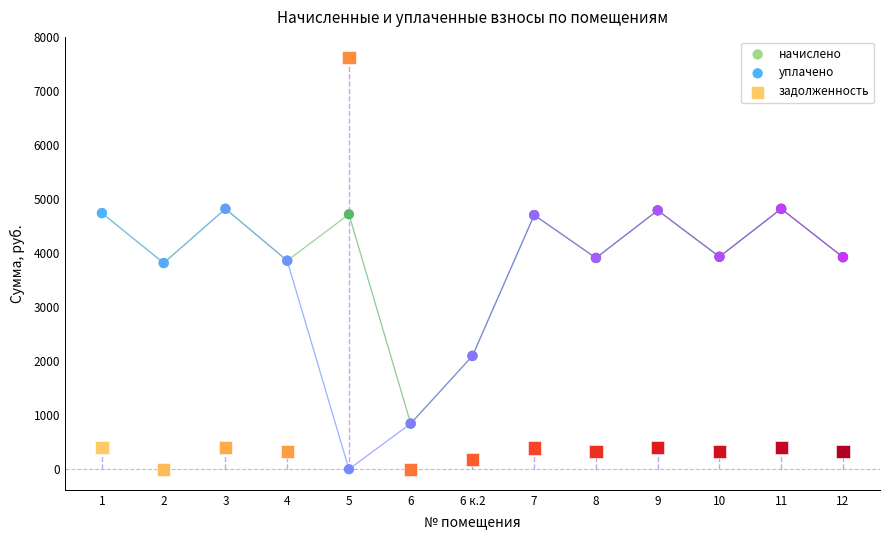

What are all the series names shown in the legend?

начислено, уплачено, задолженность